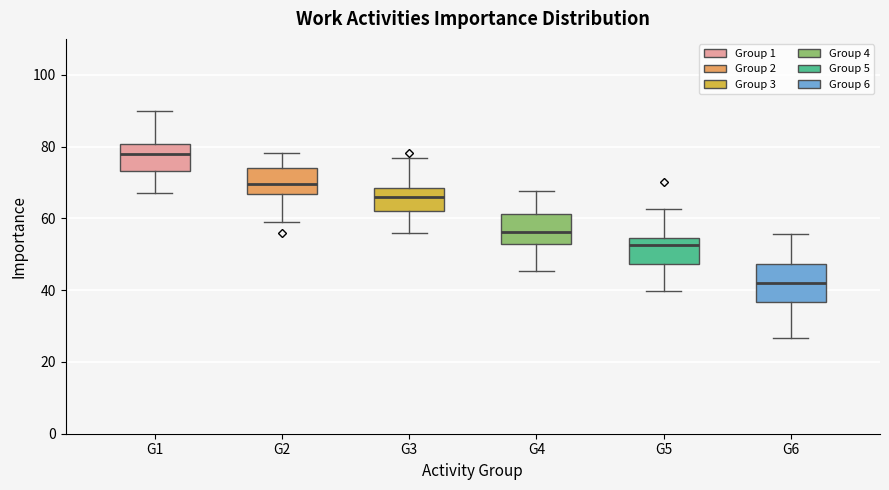

Reading left to right, read every box against the y-axis: the position of its median line, the range the box covers, and the ends of its whiskers. The values are not printed on the chart, so give them approximately, as read against the axis.

G1: median 78, box 74 to 80, whiskers 68 to 90
G2: median 70, box 66 to 74, whiskers 60 to 78
G3: median 66, box 62 to 68, whiskers 56 to 76
G4: median 56, box 52 to 62, whiskers 46 to 68
G5: median 52, box 48 to 54, whiskers 40 to 62
G6: median 42, box 36 to 48, whiskers 26 to 56